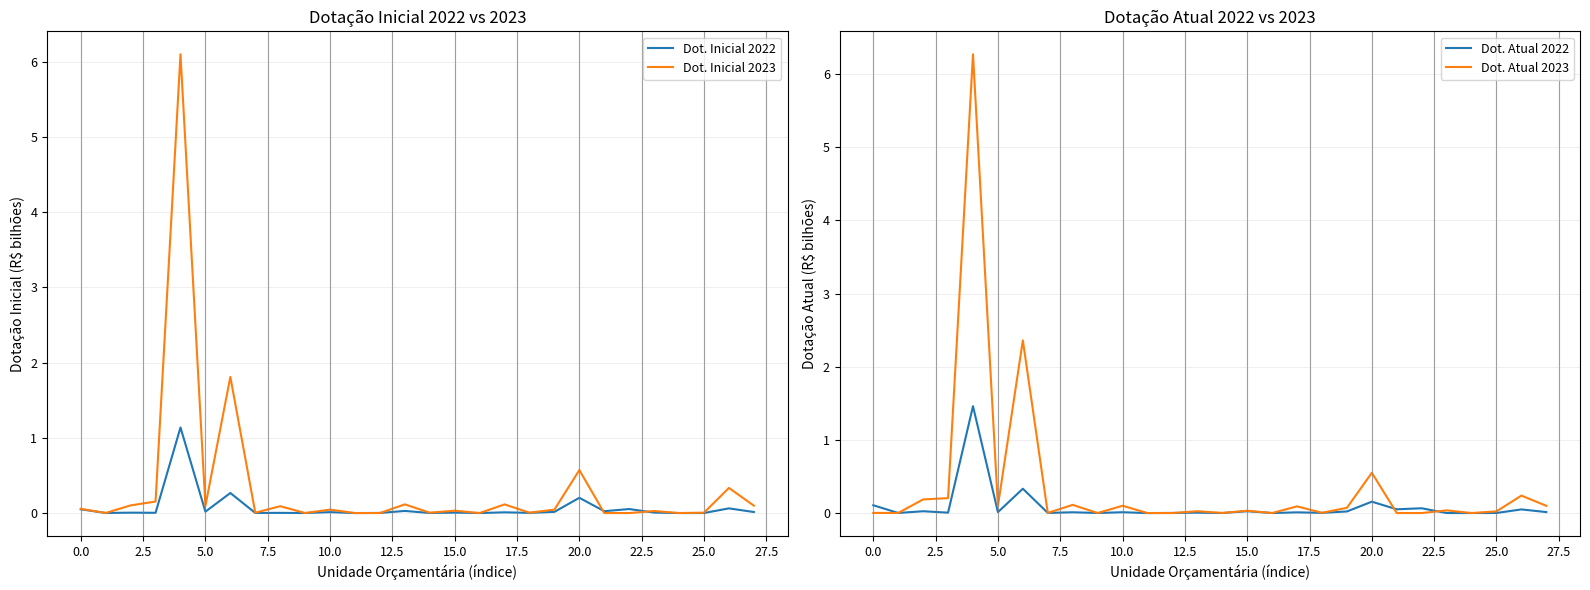

True or false: Dot. Atual 2023 and Dot. Atual 2022 intersect in this chart.

True